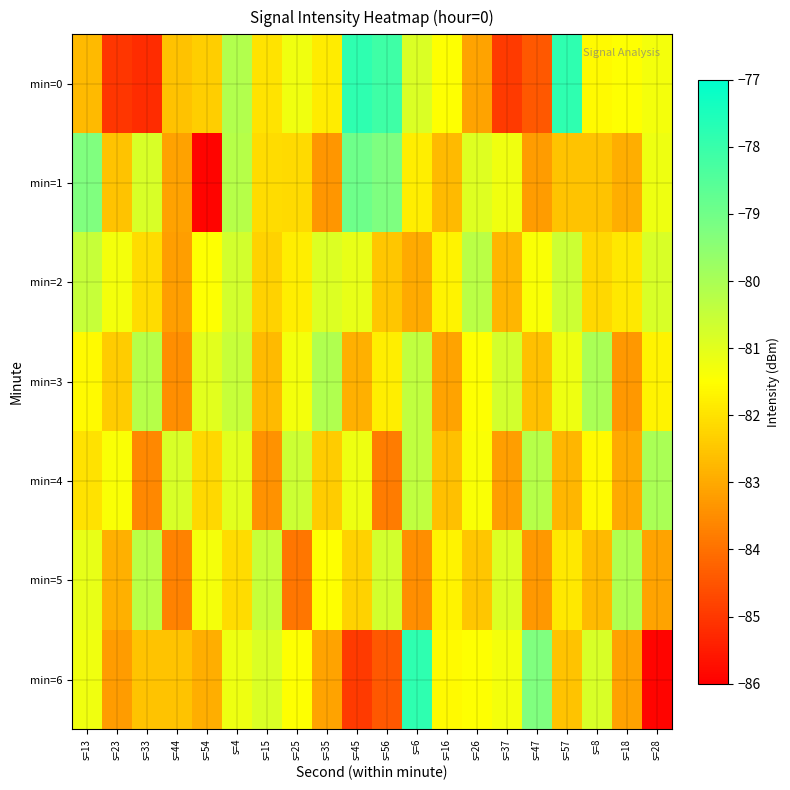

What is the total value across all series at s=6?

-567.8